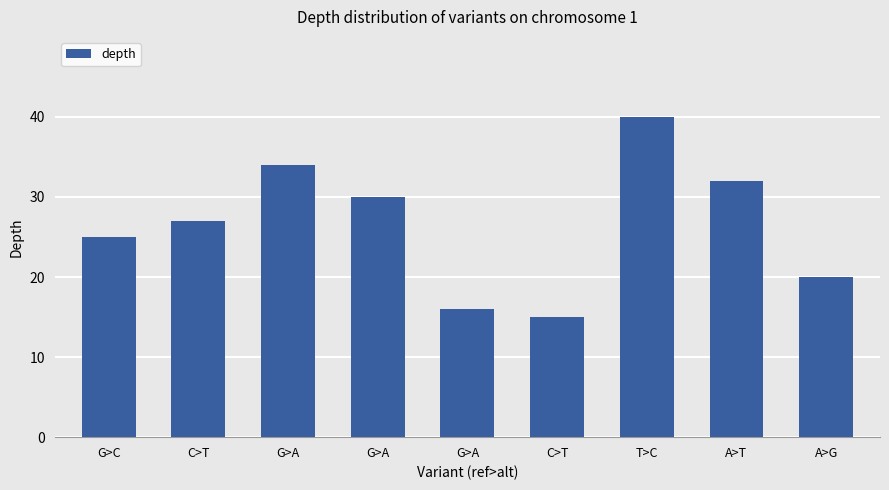

Are the bars horizontal?

No